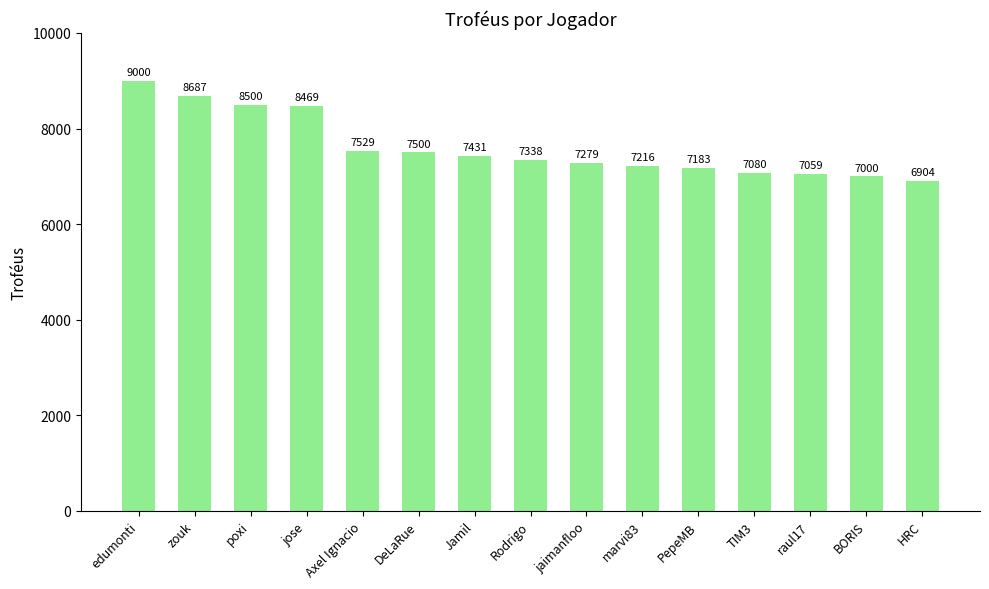

How many series are shown in this chart?

1